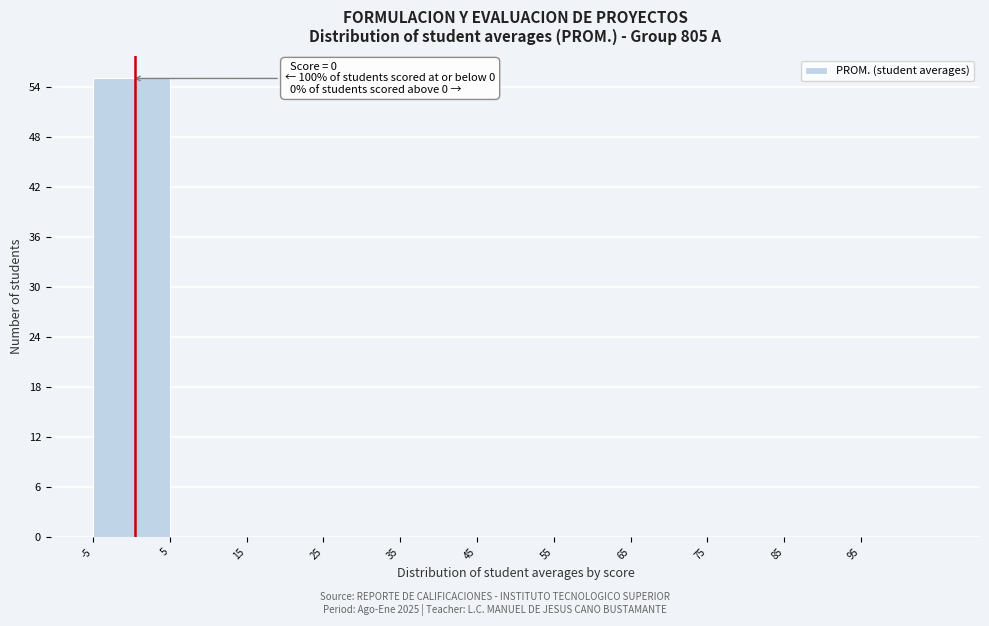

Over which range of the x-axis is the bar tallest?

-5 to 5